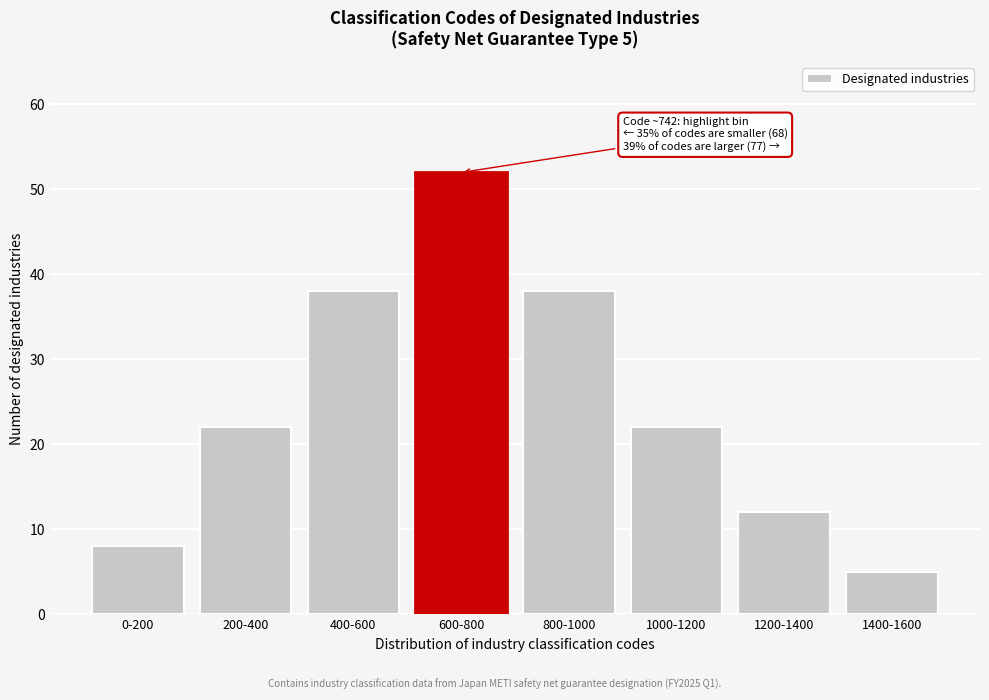

Reading right to left, transcribe all the data shown in this chart.

1400-1600=5	1200-1400=12	1000-1200=22	800-1000=38	600-800=52	400-600=38	200-400=22	0-200=8